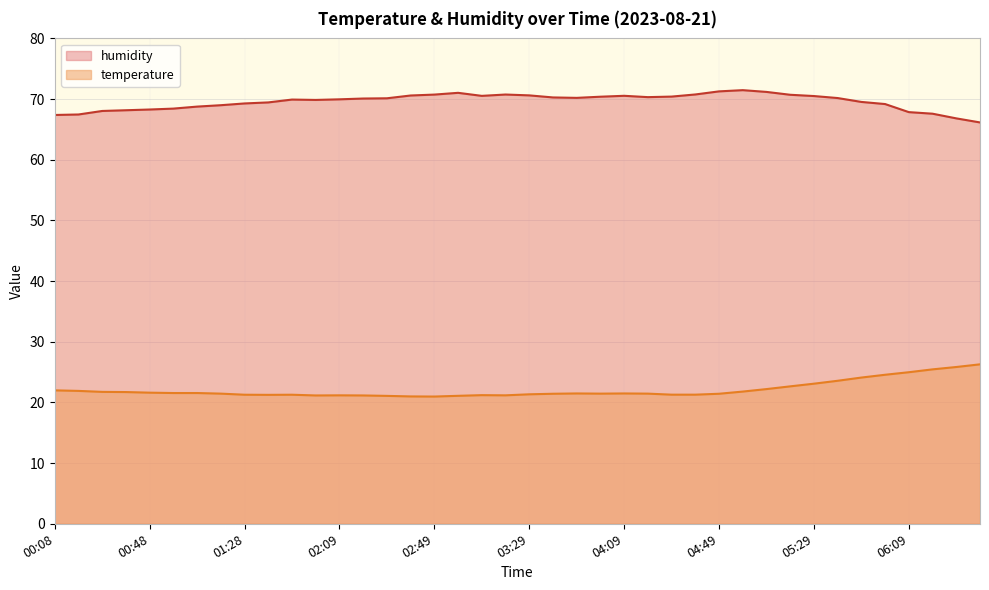

What position from the right is 06:29?

2